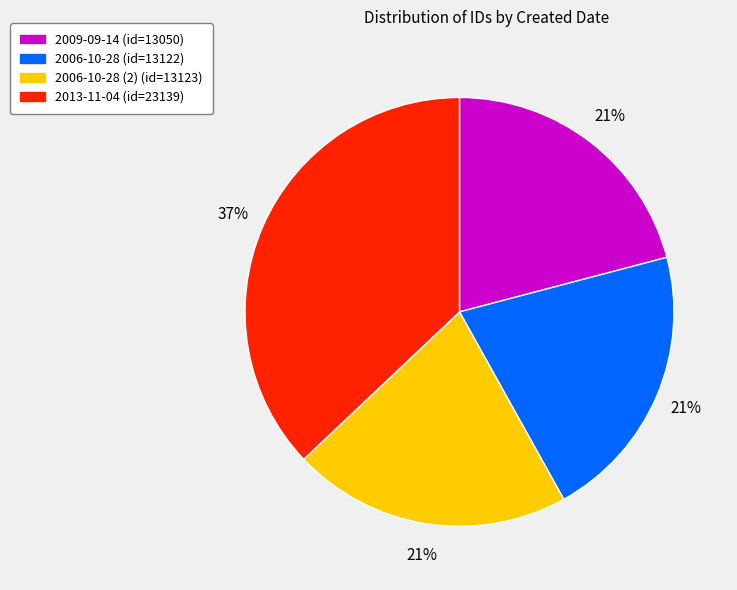

Is there a majority slice in this chart?

No